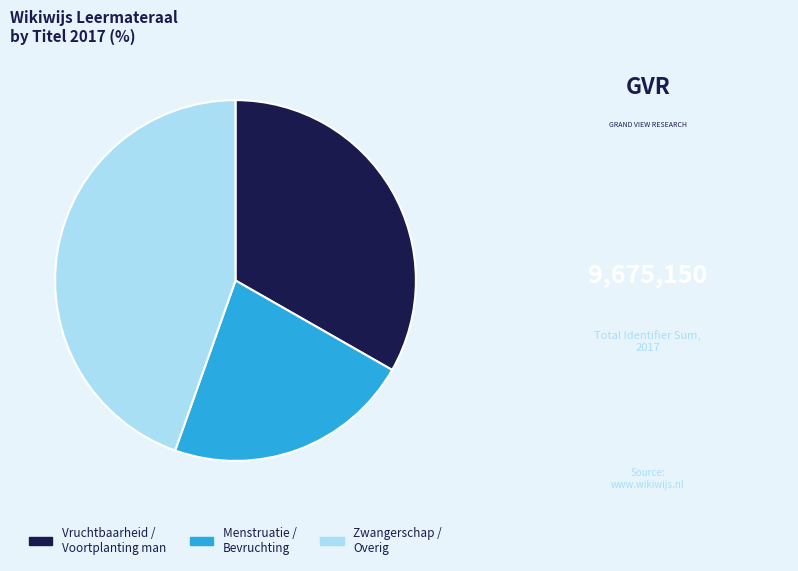

Which category has the smallest portion of the pie?

Menstruatie / Bevruchting